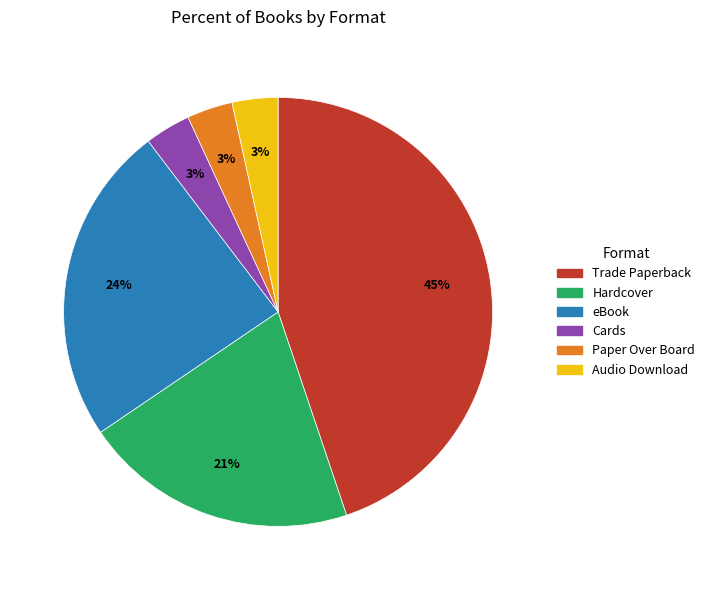

True or false: Hardcover accounts for 7% of the total.

False